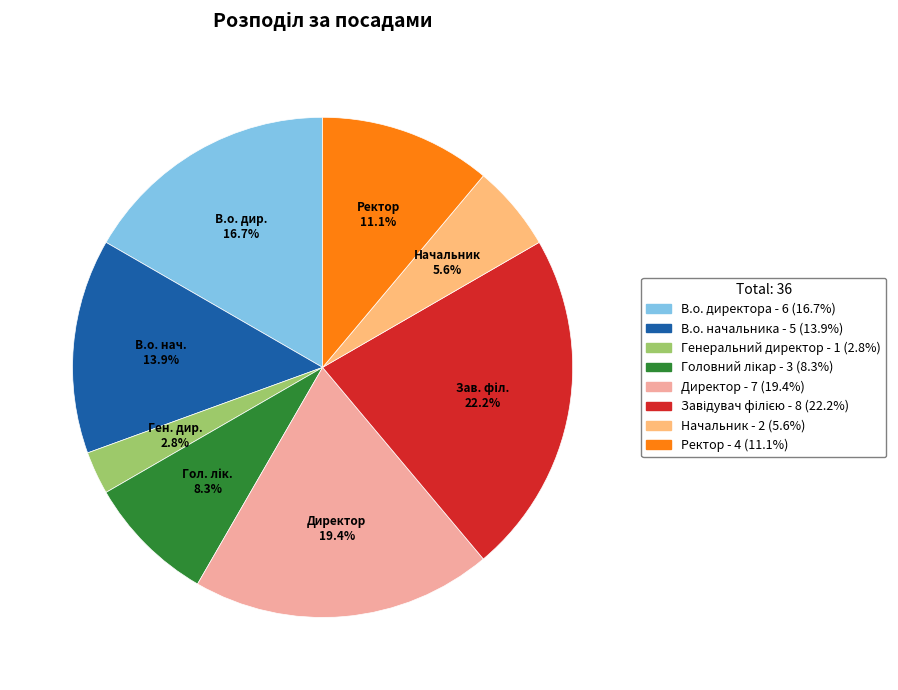

What percentage is NOT represented by Директор?

80.6%